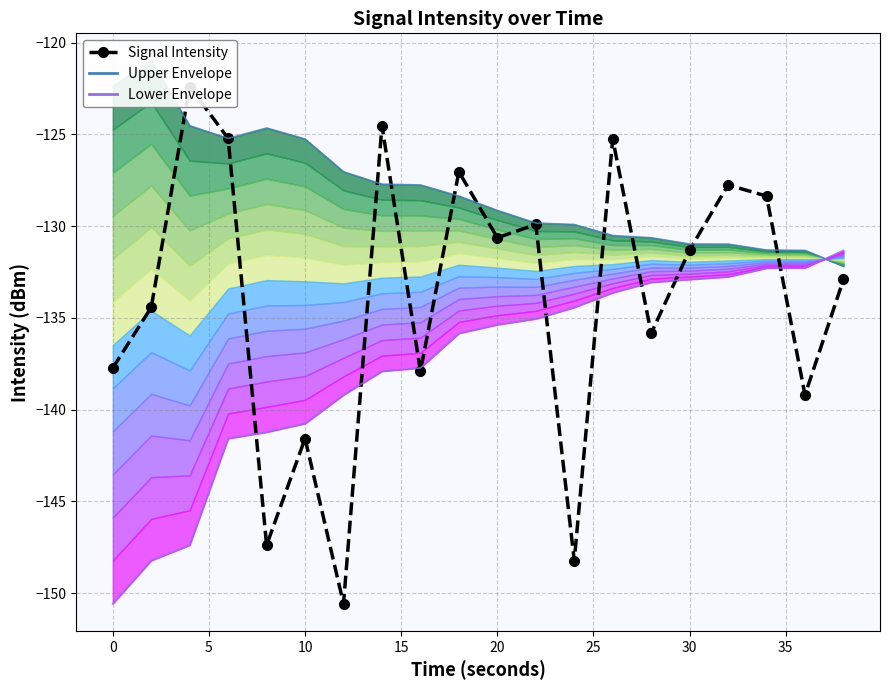

True or false: Upper Envelope has more than 0 interior local peaks.

True